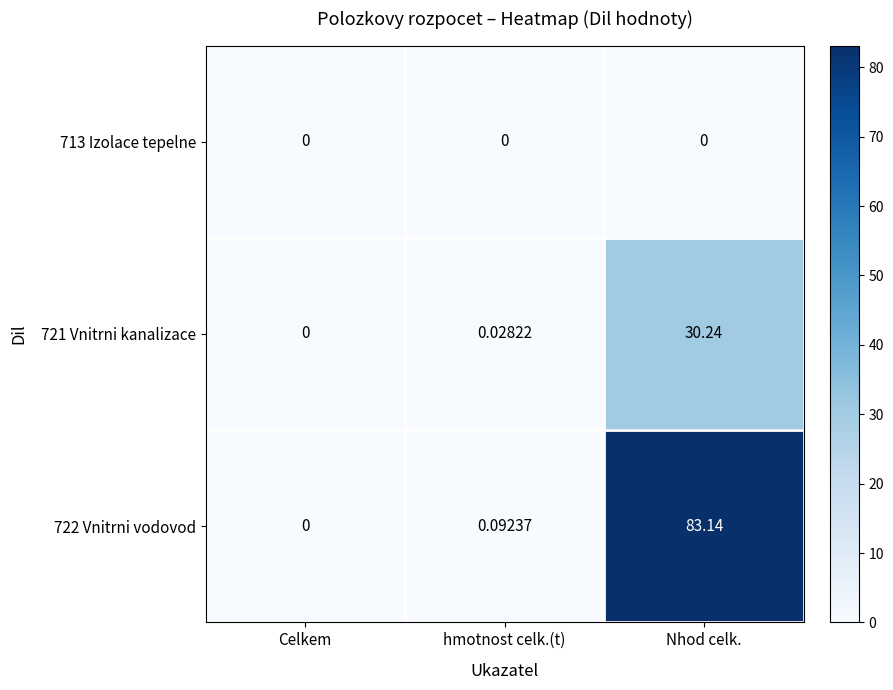

At which category is the sum across all series the highest?

Nhod celk.